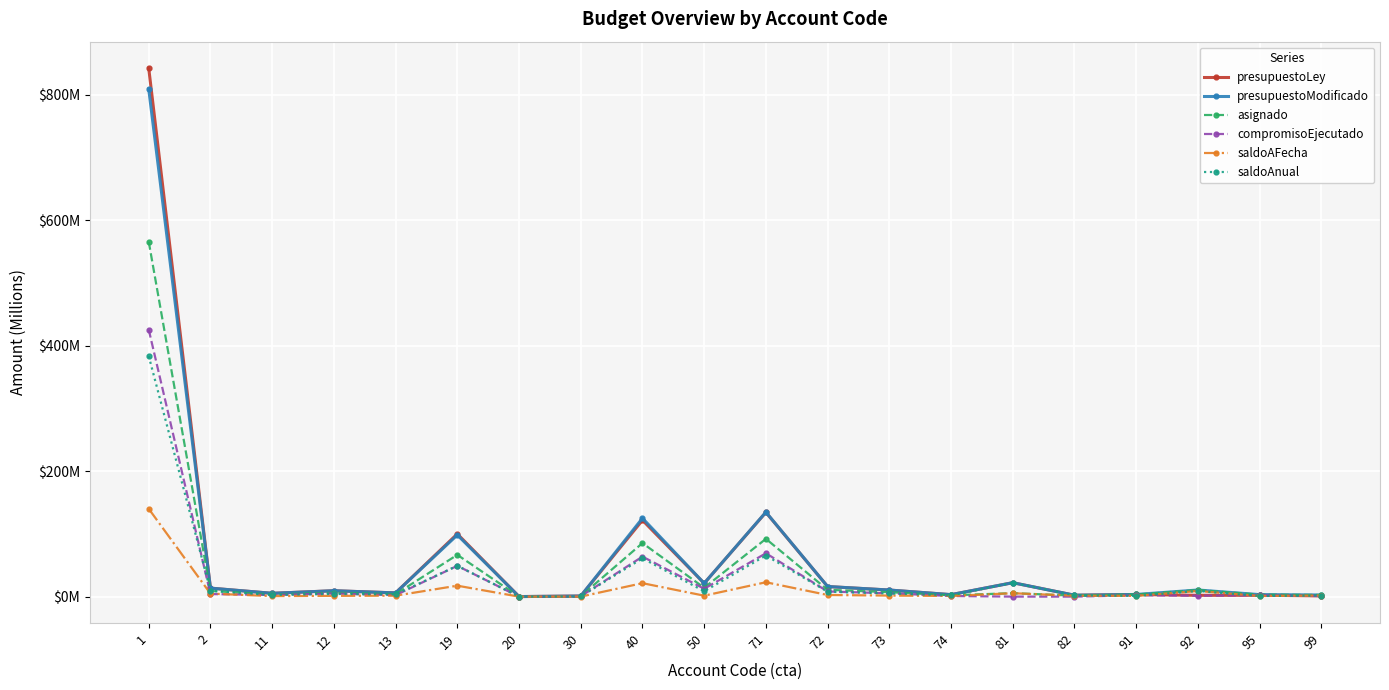

How many interior local valleys does the saldoAnual series have?

7